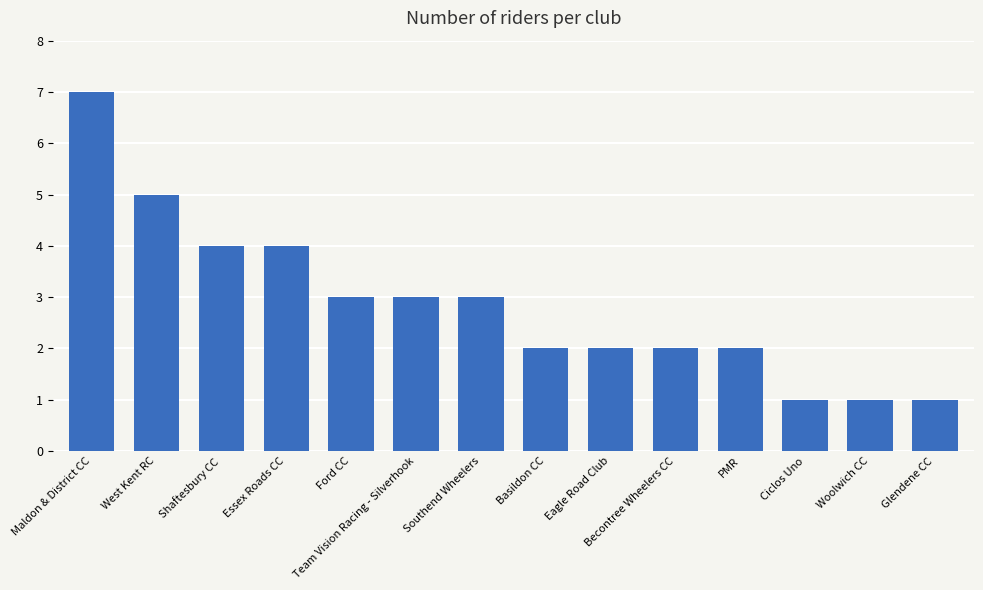

What is the greatest value displayed?

7